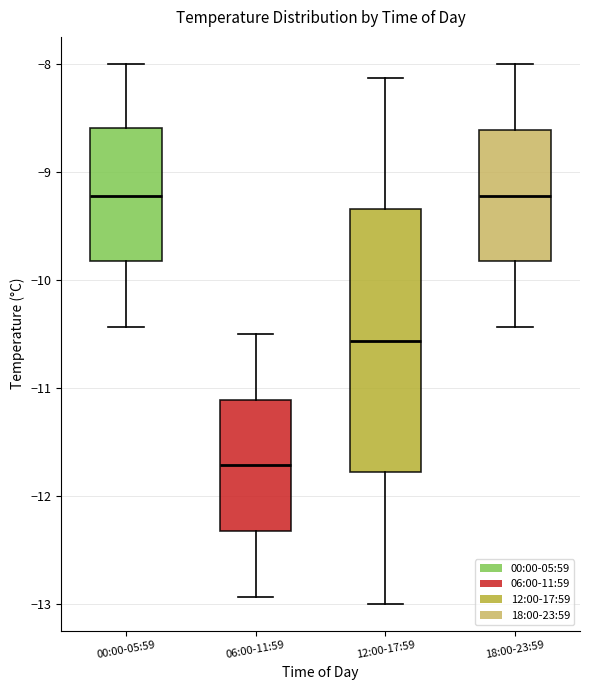

Comparing the boxes themselves (not the whiskers), which one is the tallest?

12:00-17:59